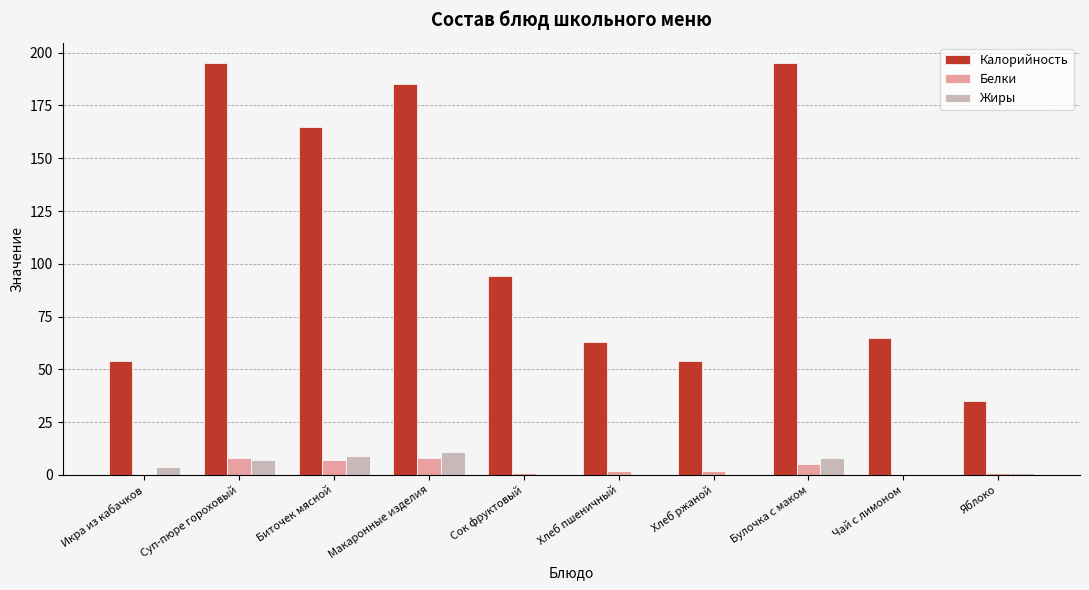

What is the sum of all Белки values?

34